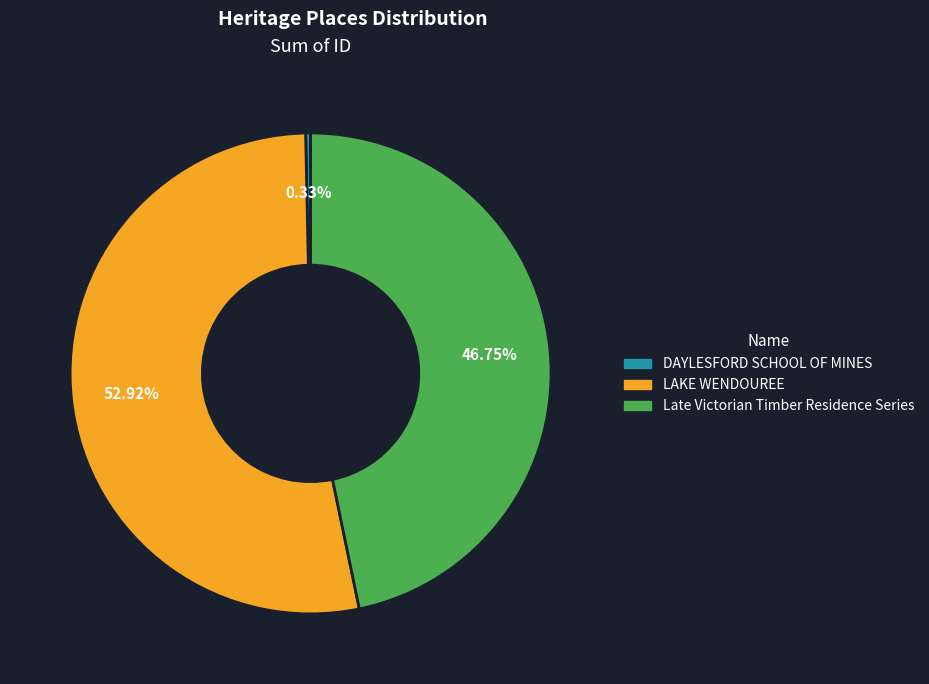

How many segments does this pie chart have?

3